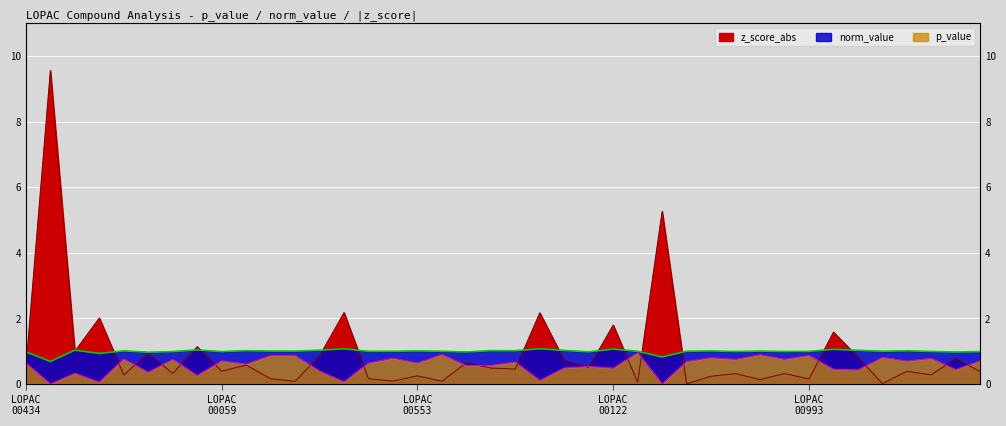

What is the approximate value of p_value at LOPAC 00006?

0.8